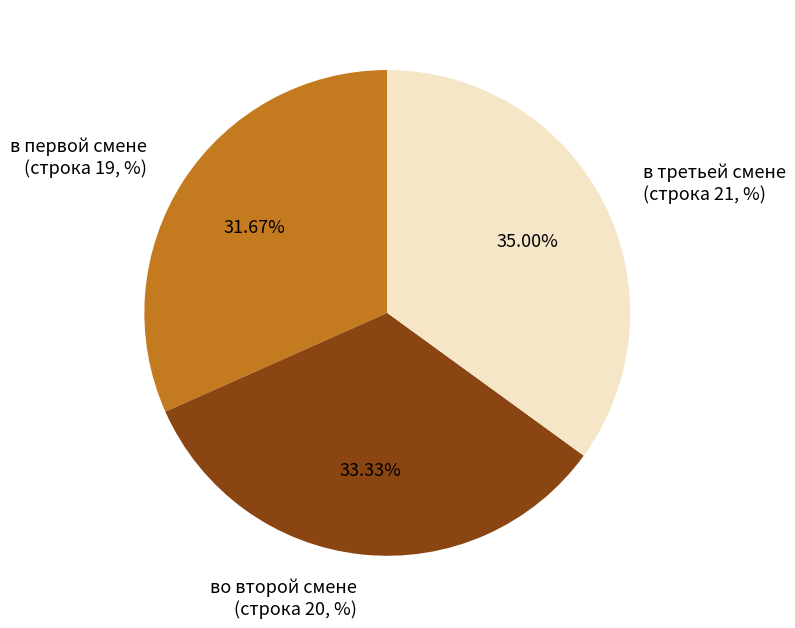

Do во второй смене and в первой смене together represent more than half of the pie?

Yes